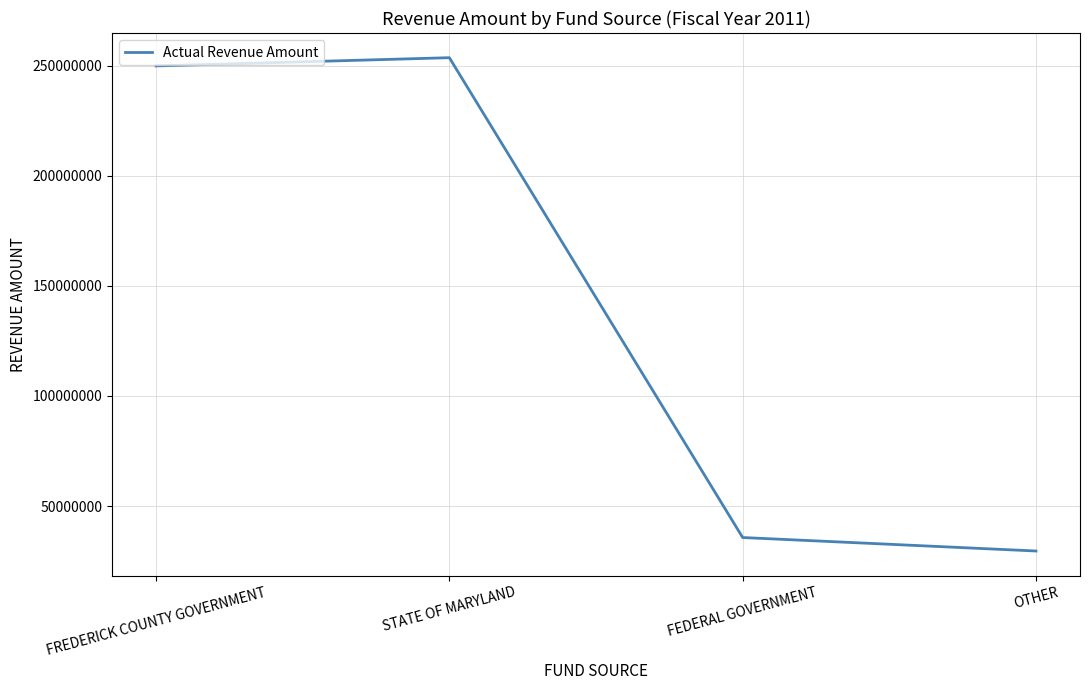

How many distinct data groups are displayed?

1